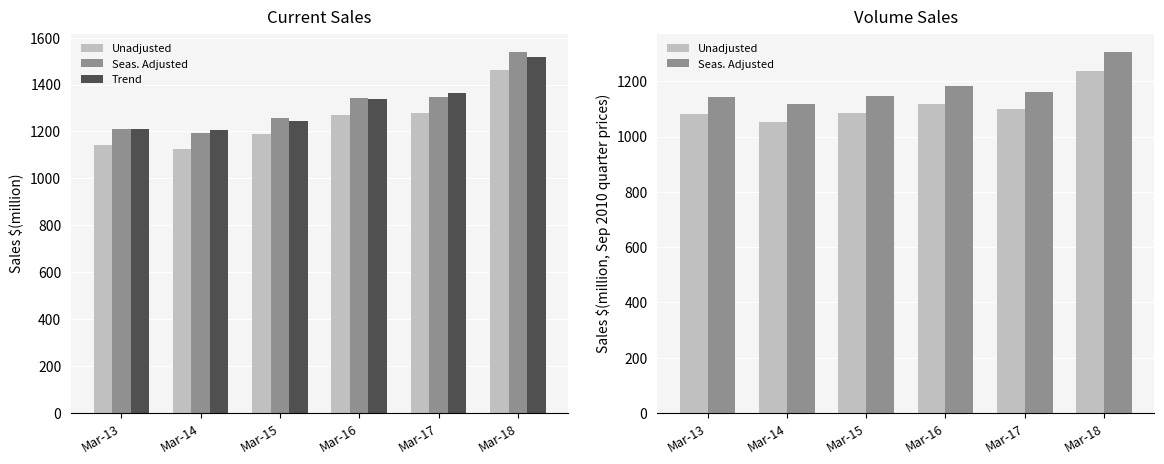

List the series in order of their peak value, highest first.

Trend, Seas. Adjusted, Unadjusted